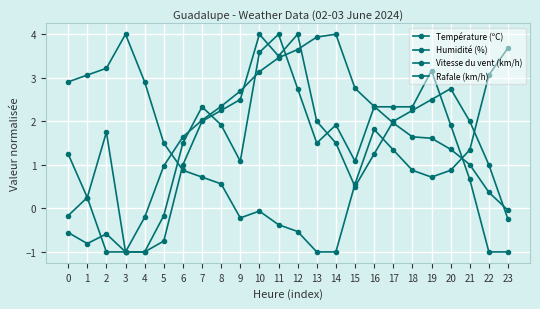

At which category does Rafale (km/h) reach its first local peak?

2